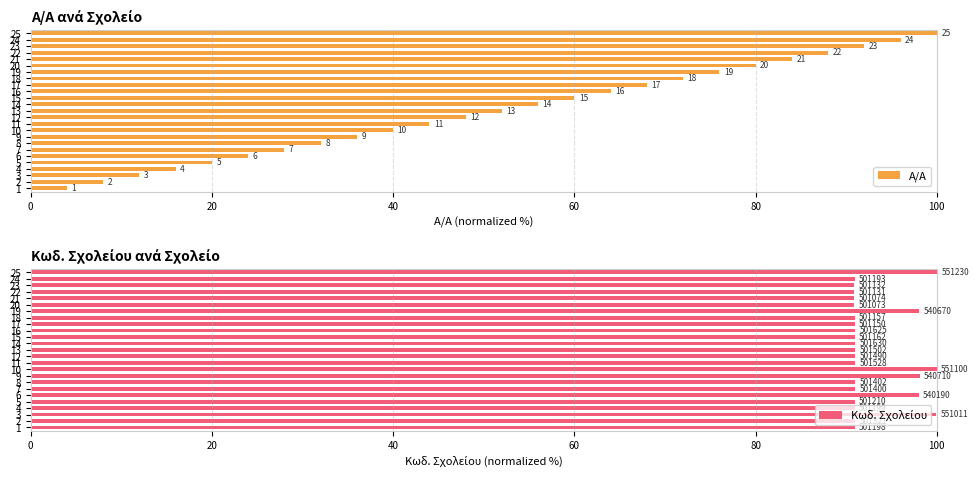

Which series has the largest total across all categories?

Κωδ. Σχολείου